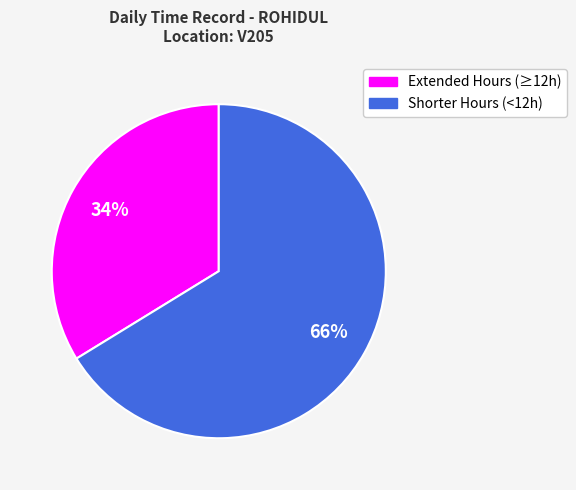

Does any single category account for the majority?

Yes